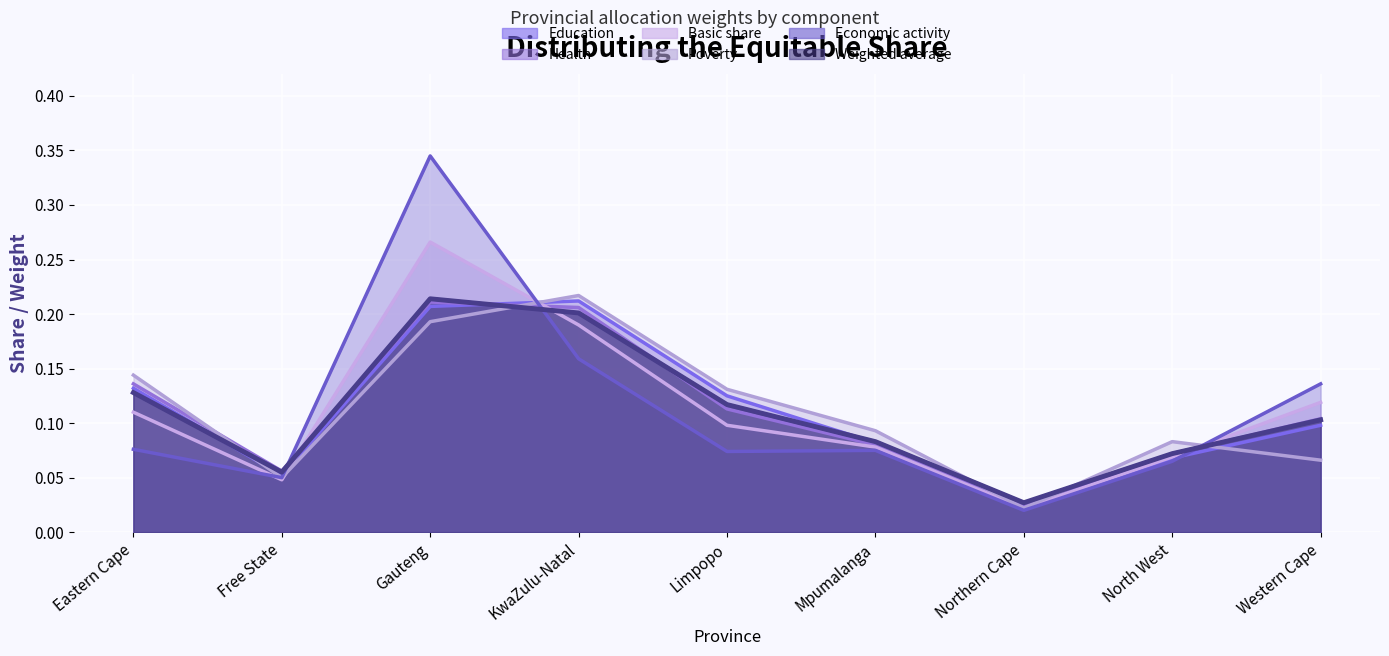

Which series has the largest range (max minus min)?

Economic activity